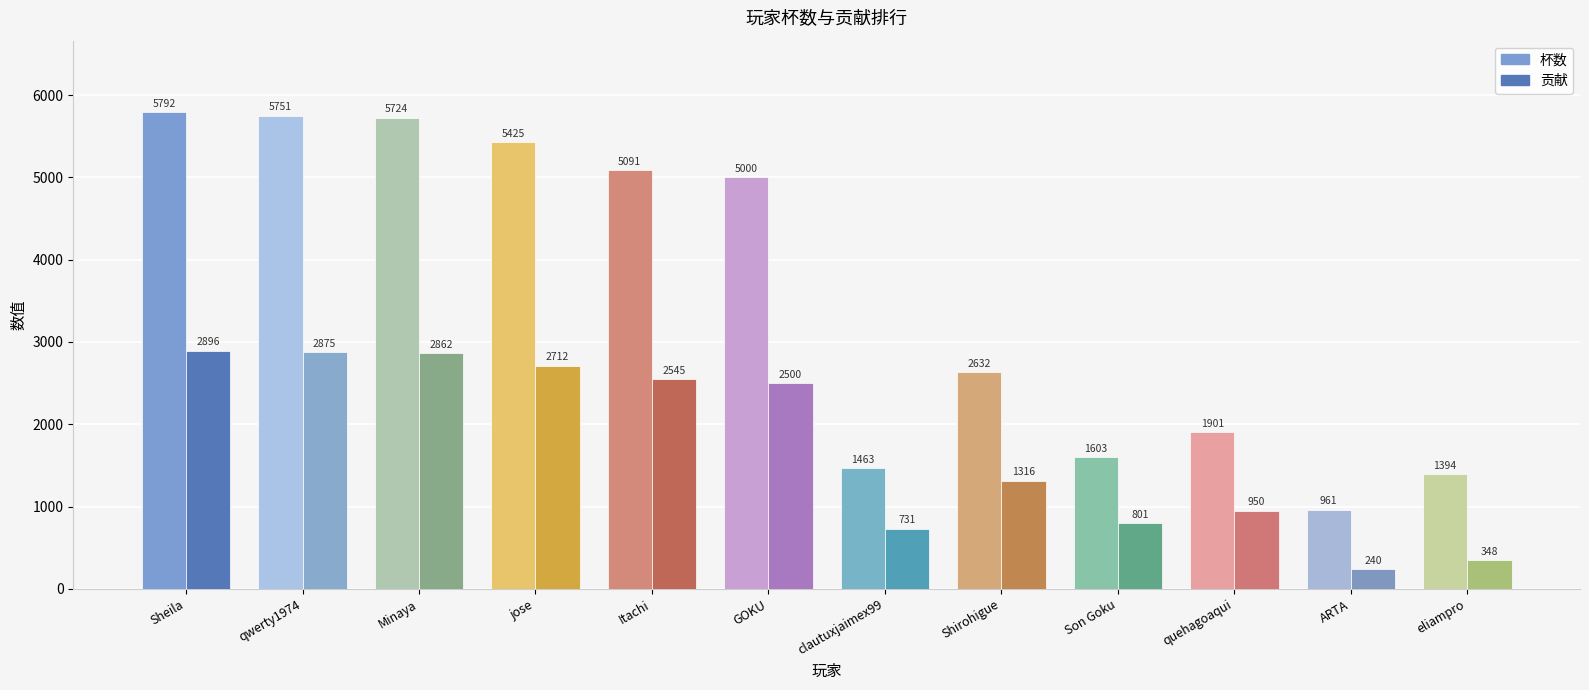

Which series changed the most between Sheila and jose?

杯数